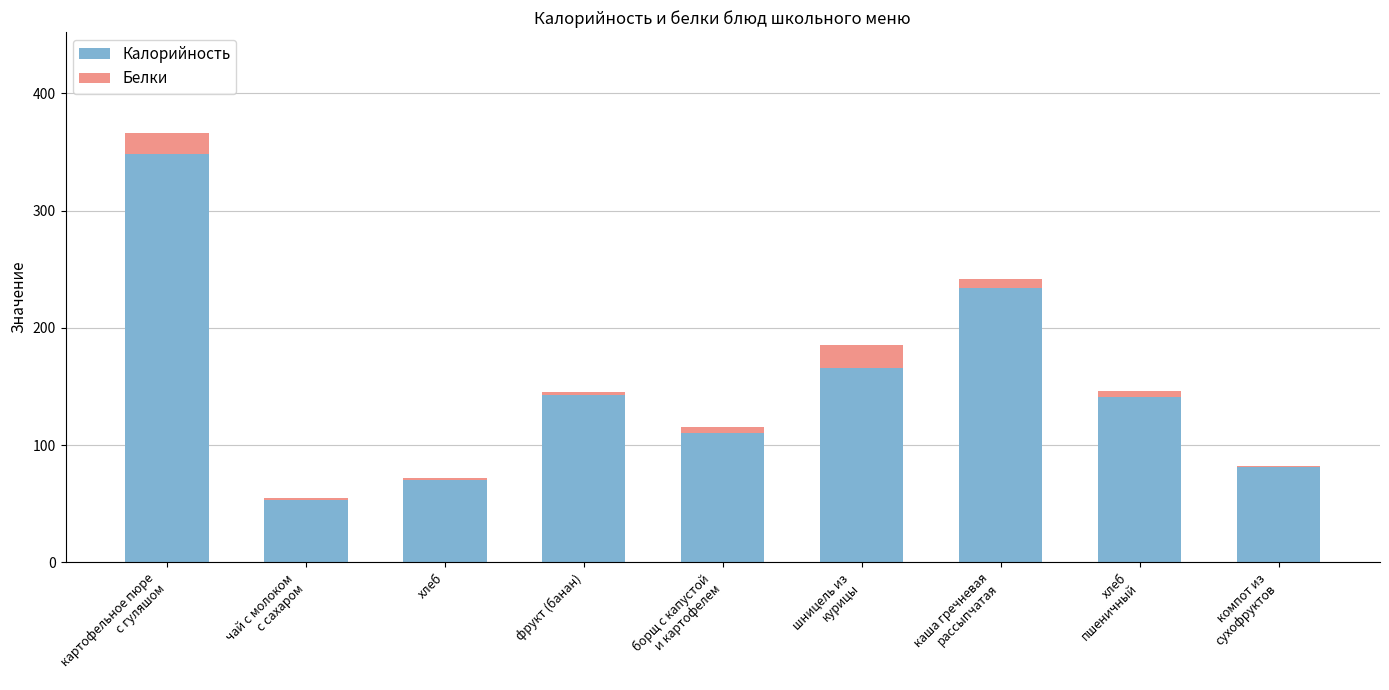

True or false: Калорийность has a value of 70.3 at хлеб.

True